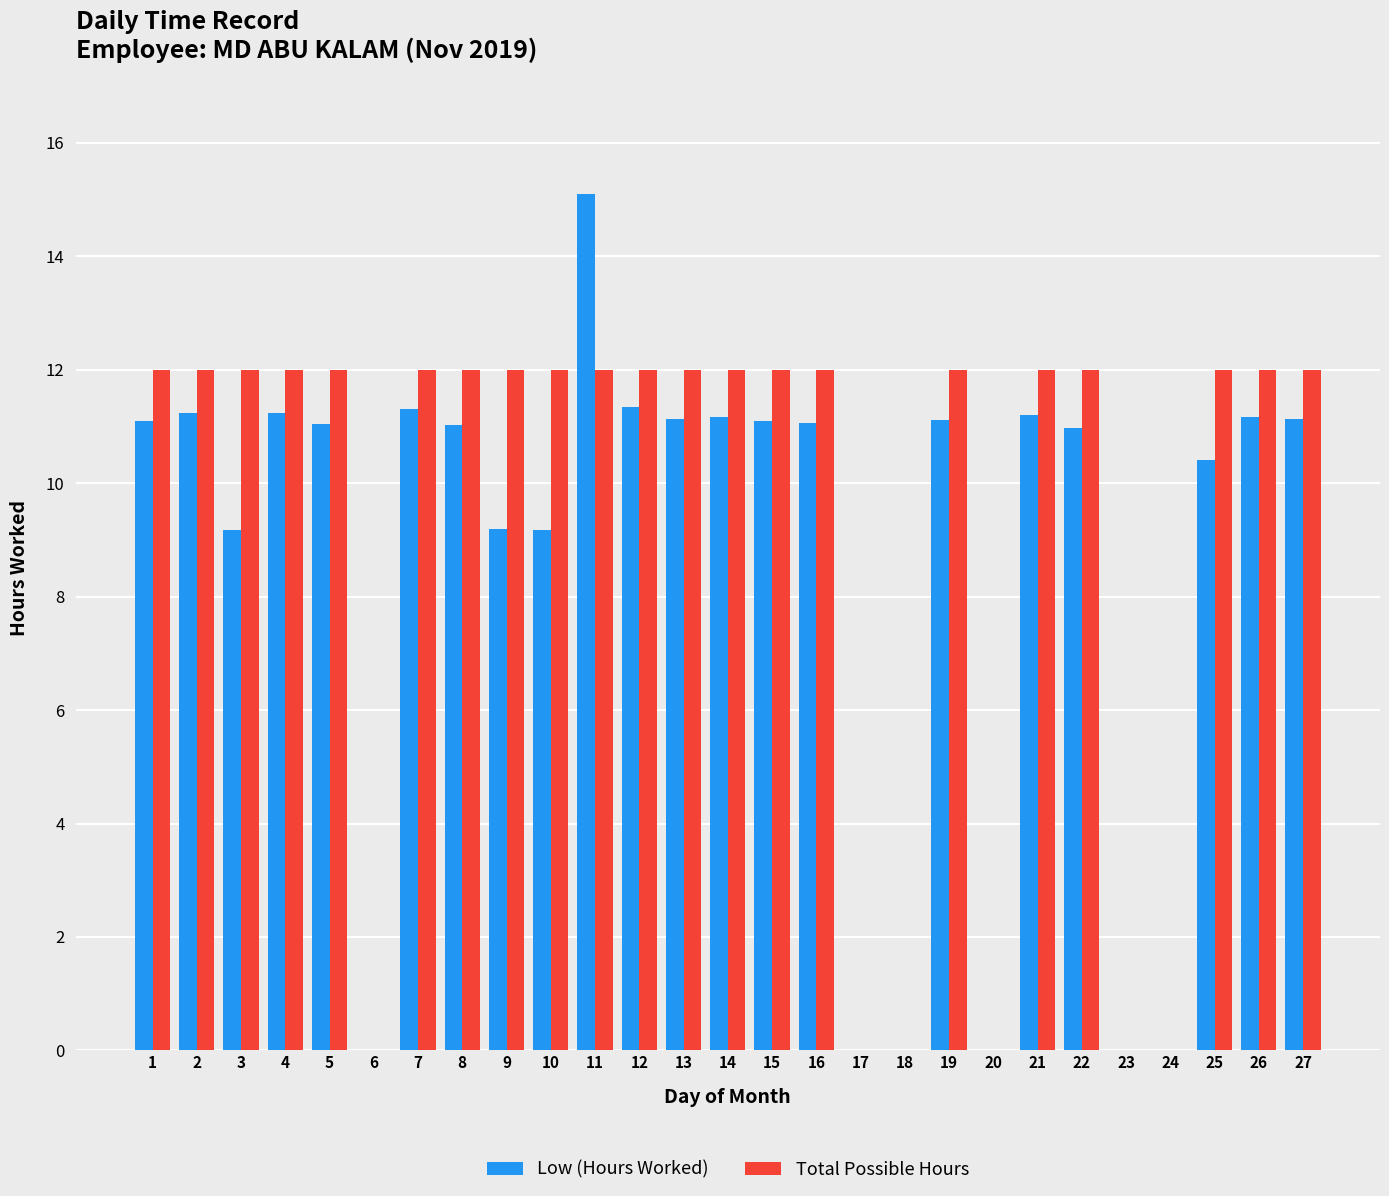

Is the value of Total Possible Hours at 20 greater than the value of Low (Hours Worked) at 1?

No